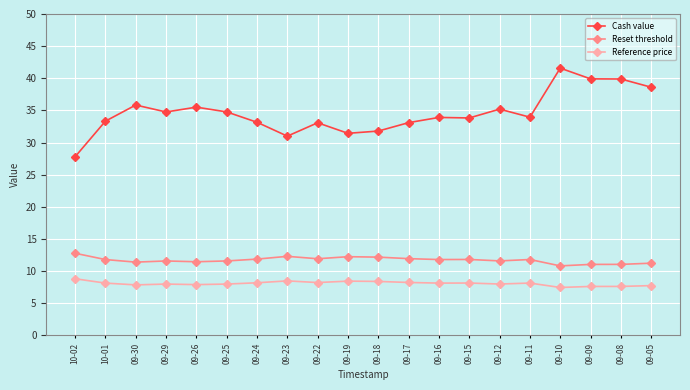

What is the value of the Cash value point at the 13th from the left?

33.9